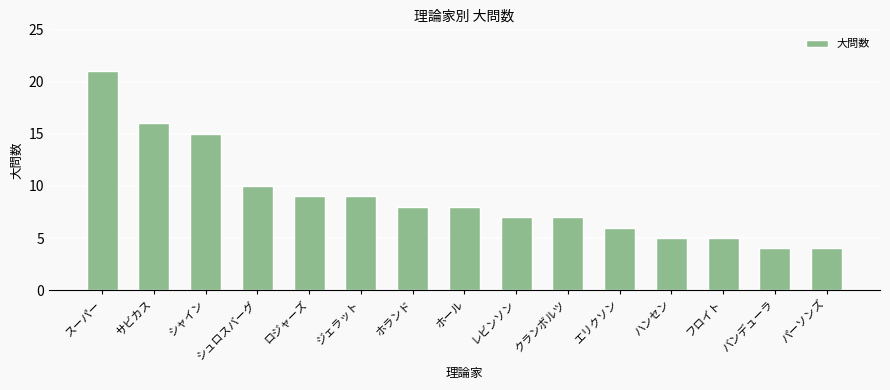

Approximately how many times larger is the value at シュロスバーグ compared to ホール?

1.2